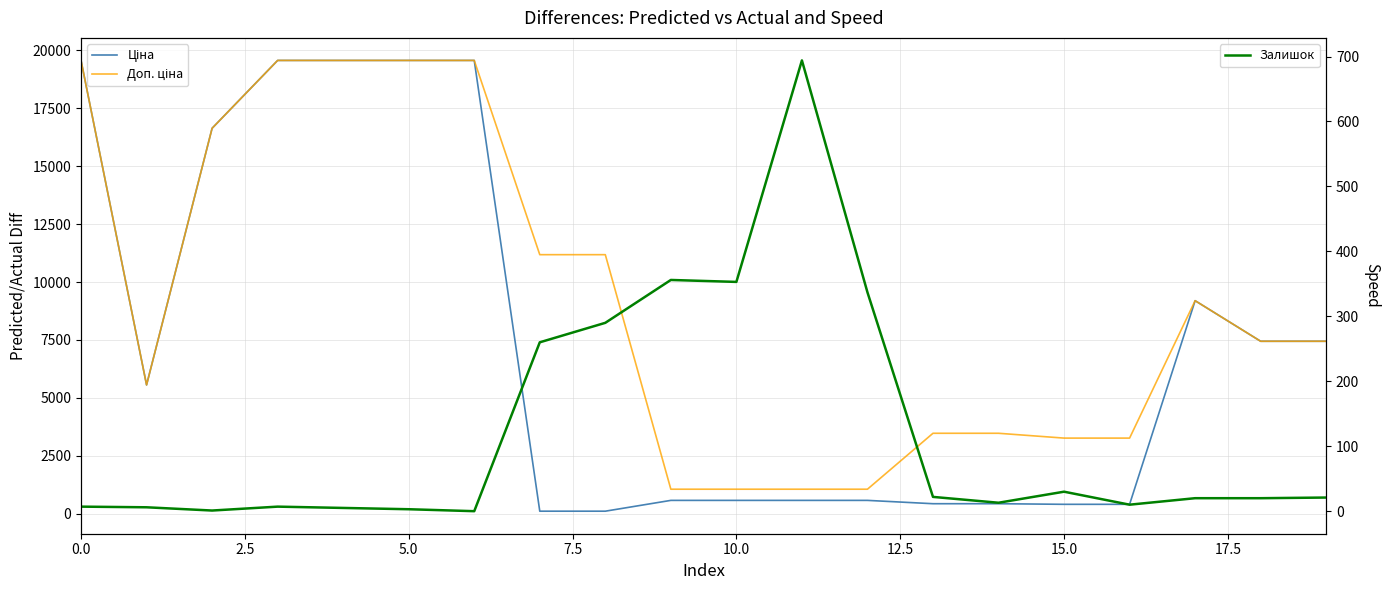

What is the difference between the maximum and second lowest values in the Ціна series?

19453.1